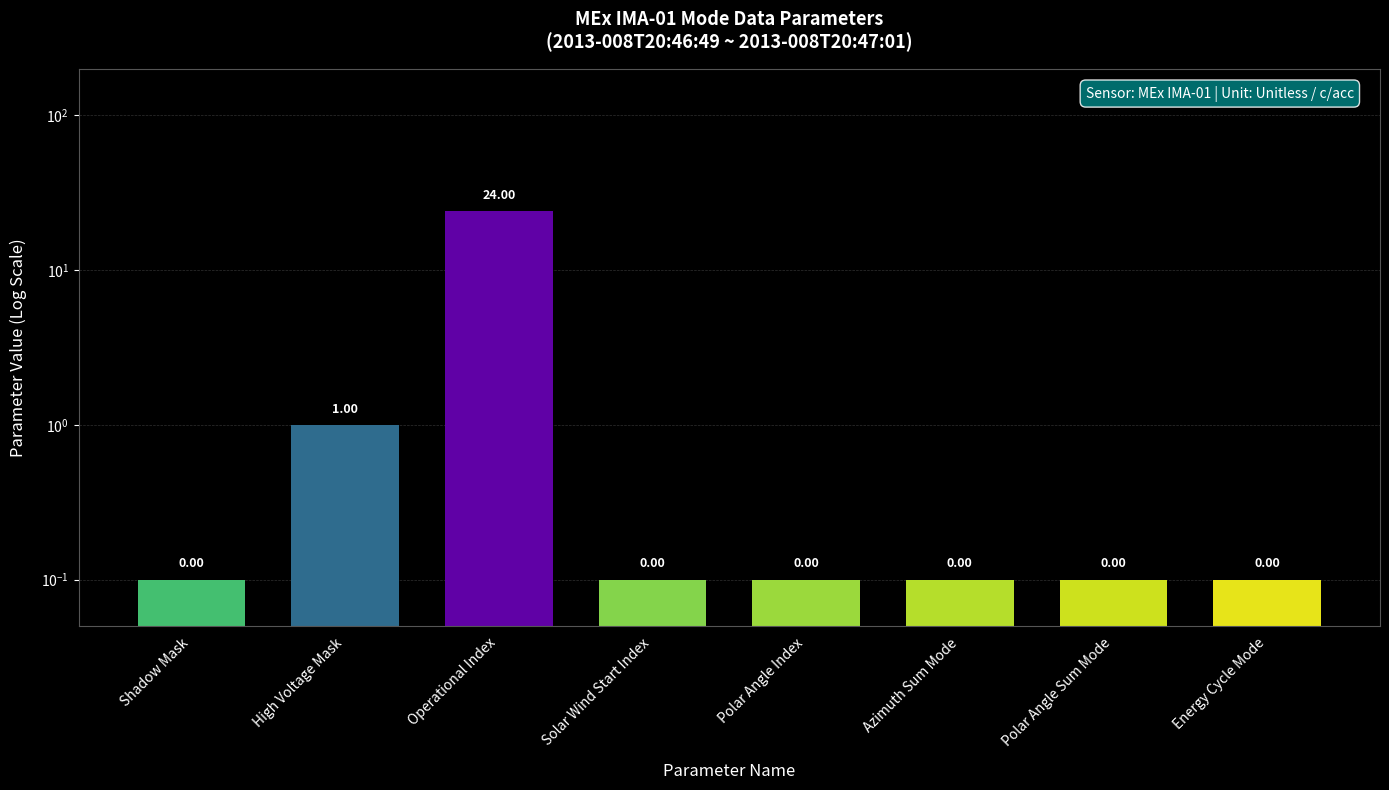

What is the smallest value displayed?

0.1